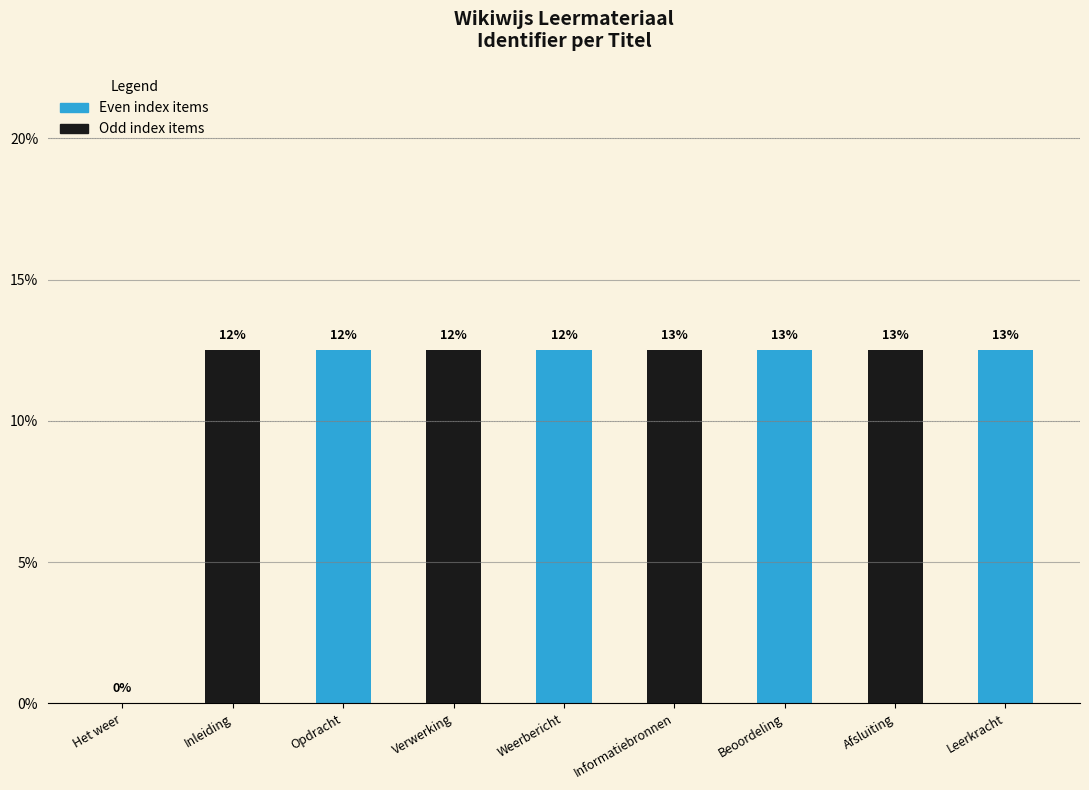

What is the value of the 4th bar from the left?

12.5